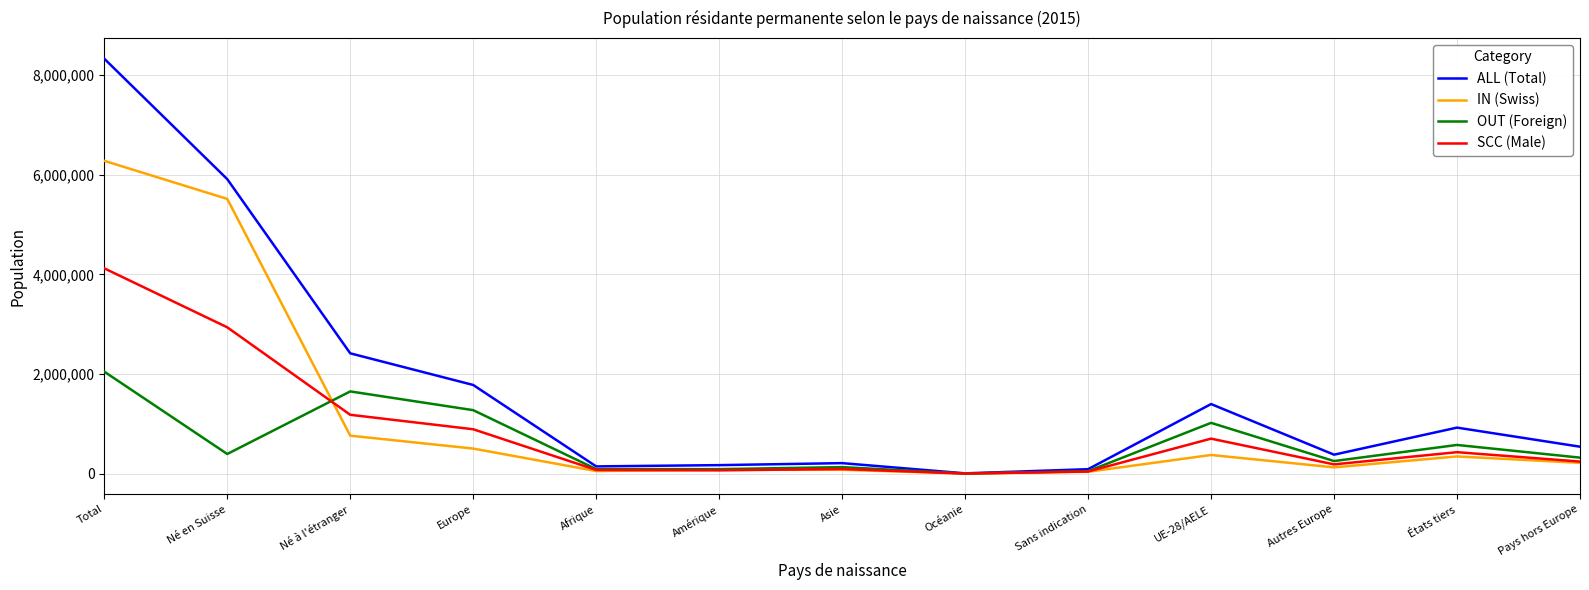

What is the difference between the maximum and second lowest values in the SCC (Male) series?

4076050